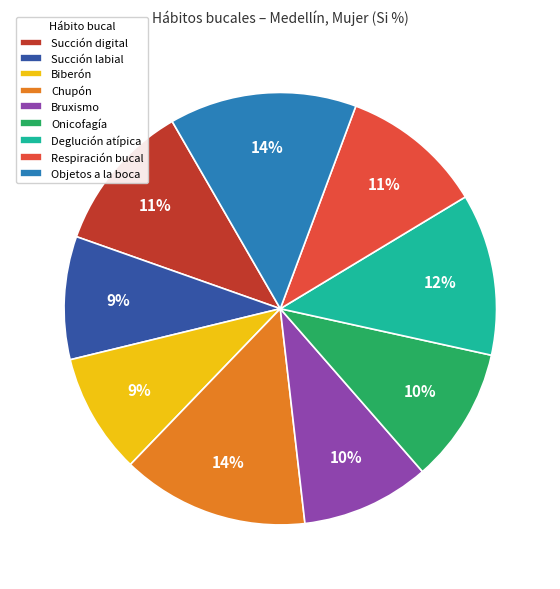

Which has a higher value, Biberón or Objetos a la boca?

Objetos a la boca